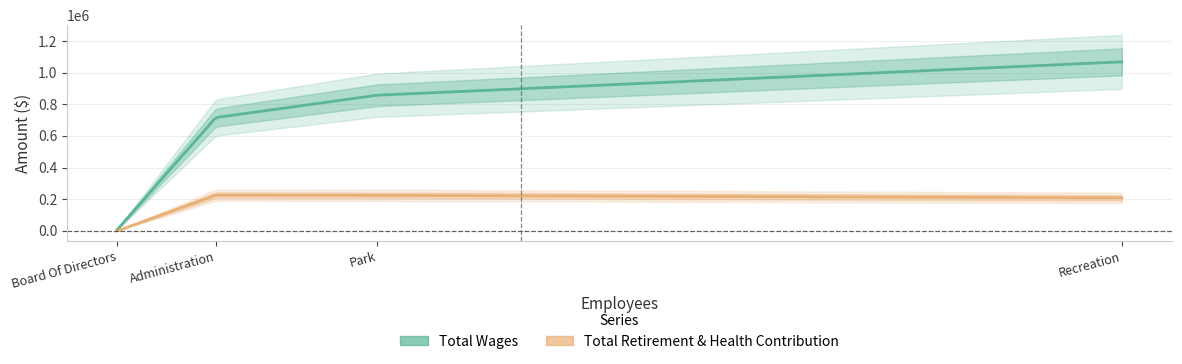

How many data points in Total Wages are above 856747?

1